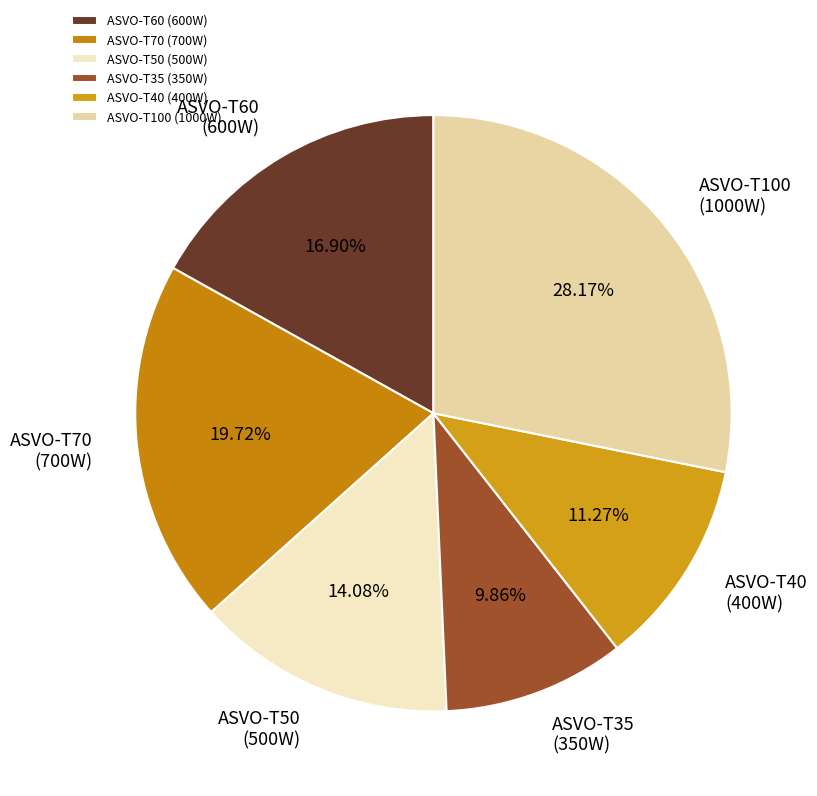

To the nearest percent, what is the difference between the ASVO-T100 and ASVO-T40 slice percentages?

17%